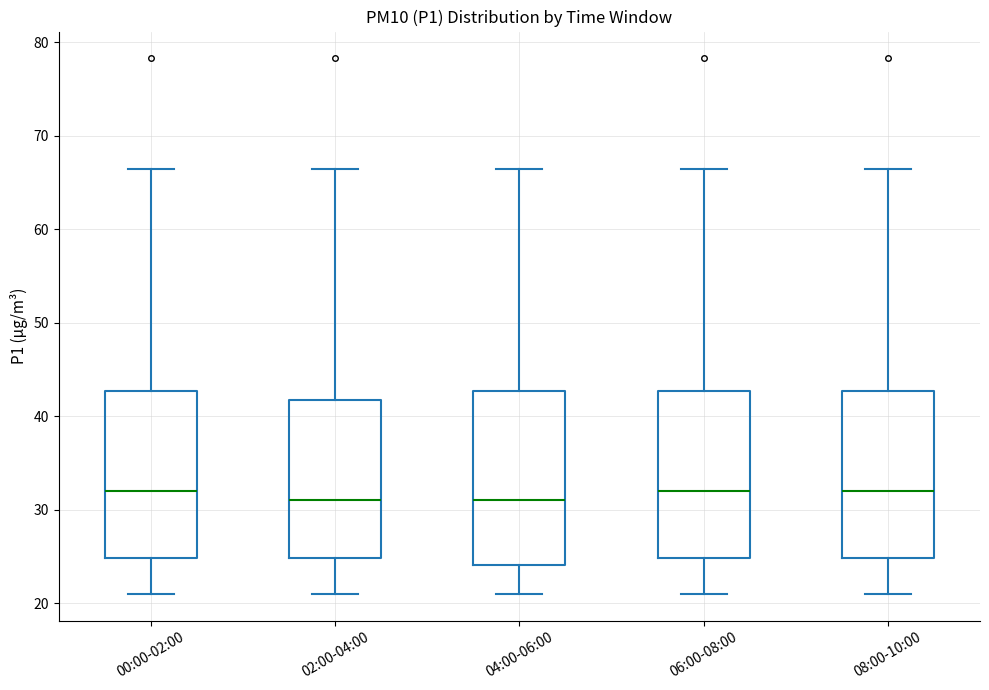

Reading left to right, read every box against the y-axis: the position of its median line, the range the box covers, and the ends of its whiskers. The values are not printed on the chart, so give them approximately, as read against the axis.

00:00-02:00: median 32, box 25 to 43, whiskers 21 to 67
02:00-04:00: median 31, box 25 to 42, whiskers 21 to 67
04:00-06:00: median 31, box 24 to 43, whiskers 21 to 67
06:00-08:00: median 32, box 25 to 43, whiskers 21 to 67
08:00-10:00: median 32, box 25 to 43, whiskers 21 to 67